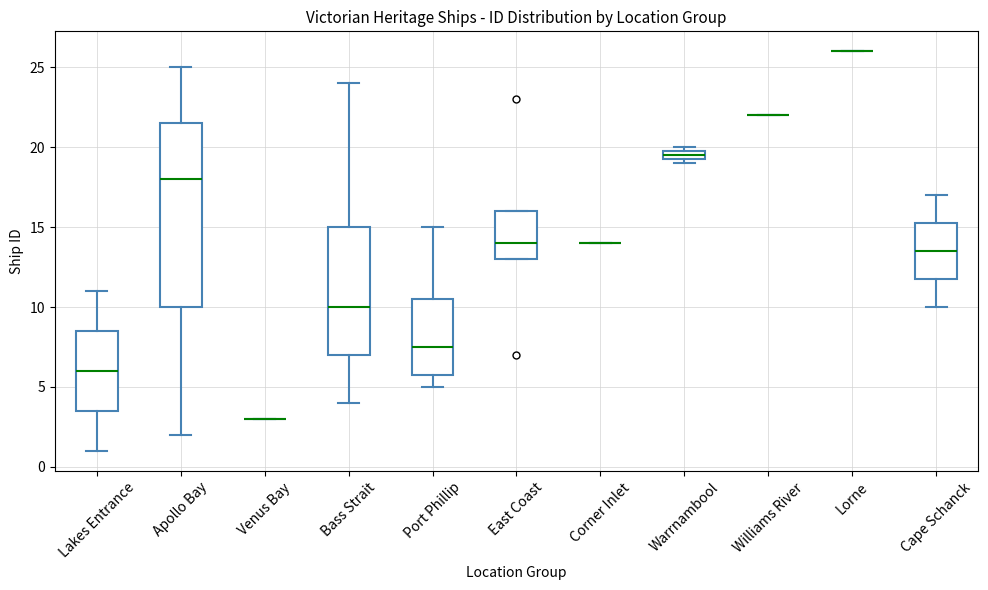

Where does the median line of the box for Apollo Bay sit on the y-axis? The values are not printed on the chart, so give them approximately, as read against the axis.

18.0